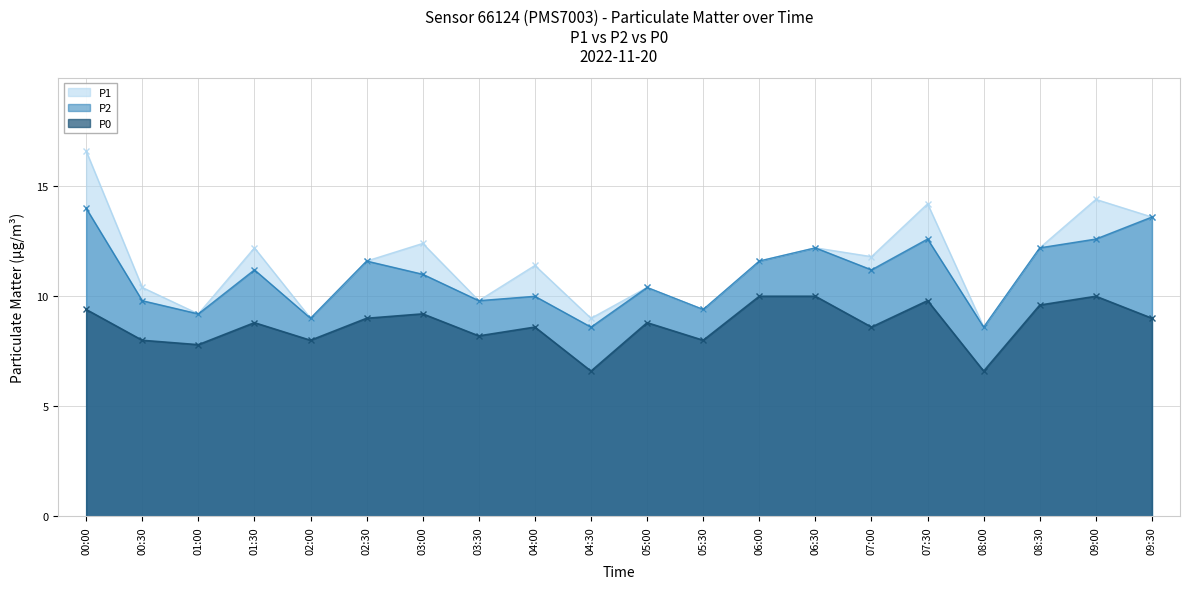

At which category is the sum across all series the highest?

00:00